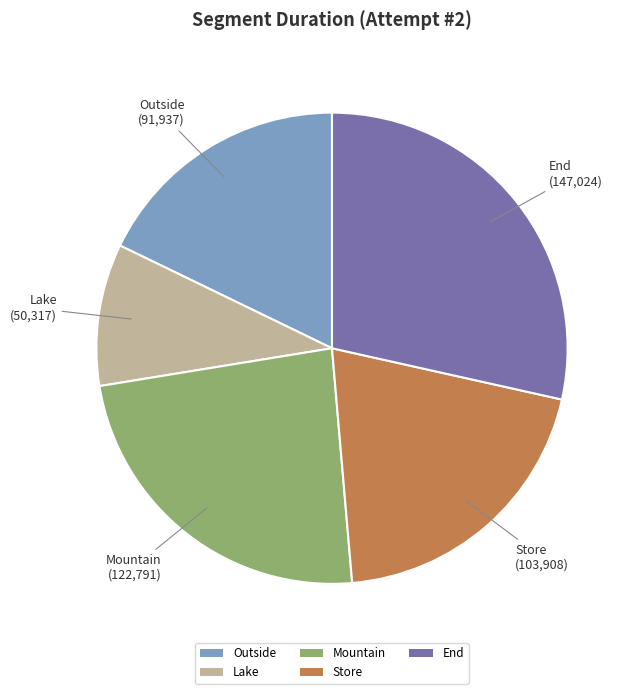

Do End and Mountain together represent more than half of the pie?

Yes